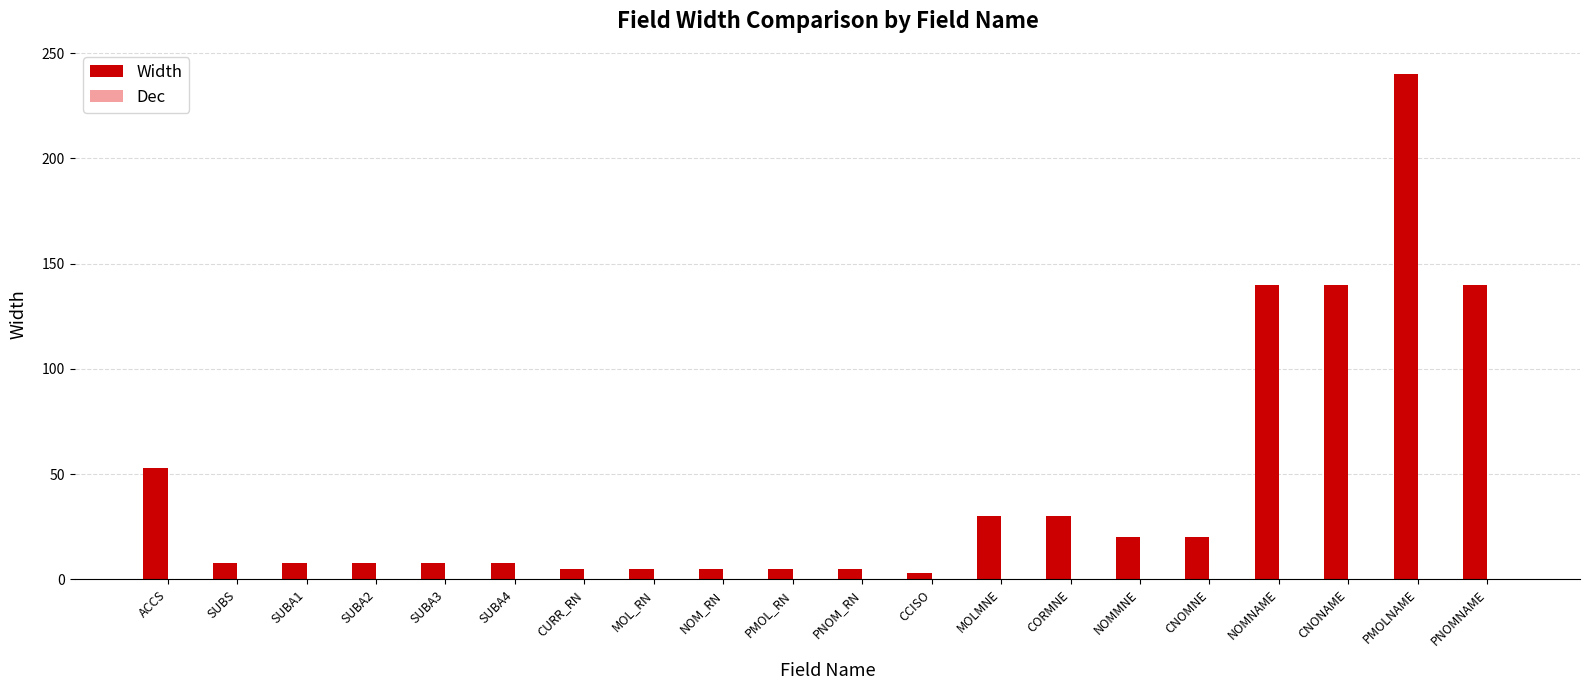

What is the change in value from NOMMNE to CNONAME?

+120